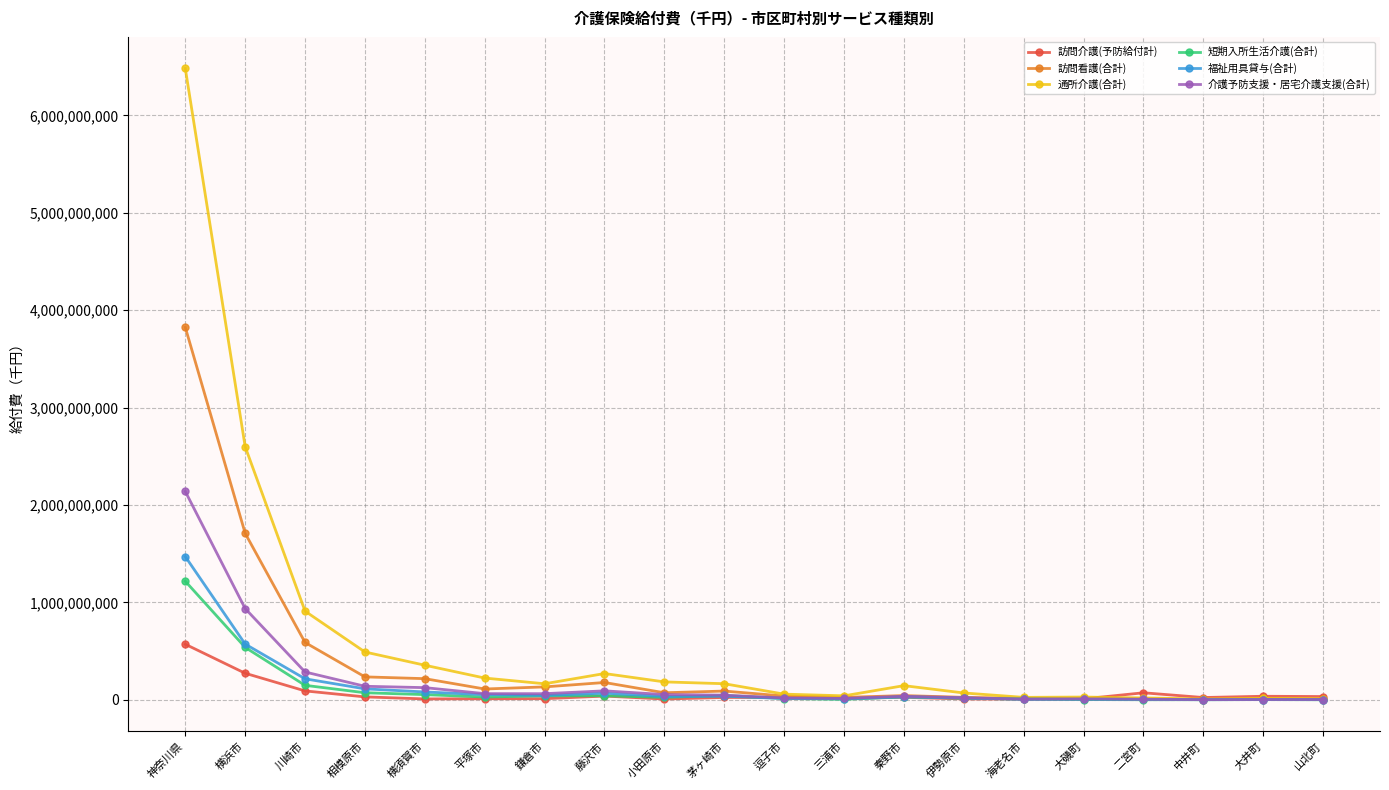

The 介護予防支援・居宅介護支援(合計) series shows 937338306 at 横浜市. True or false?

True